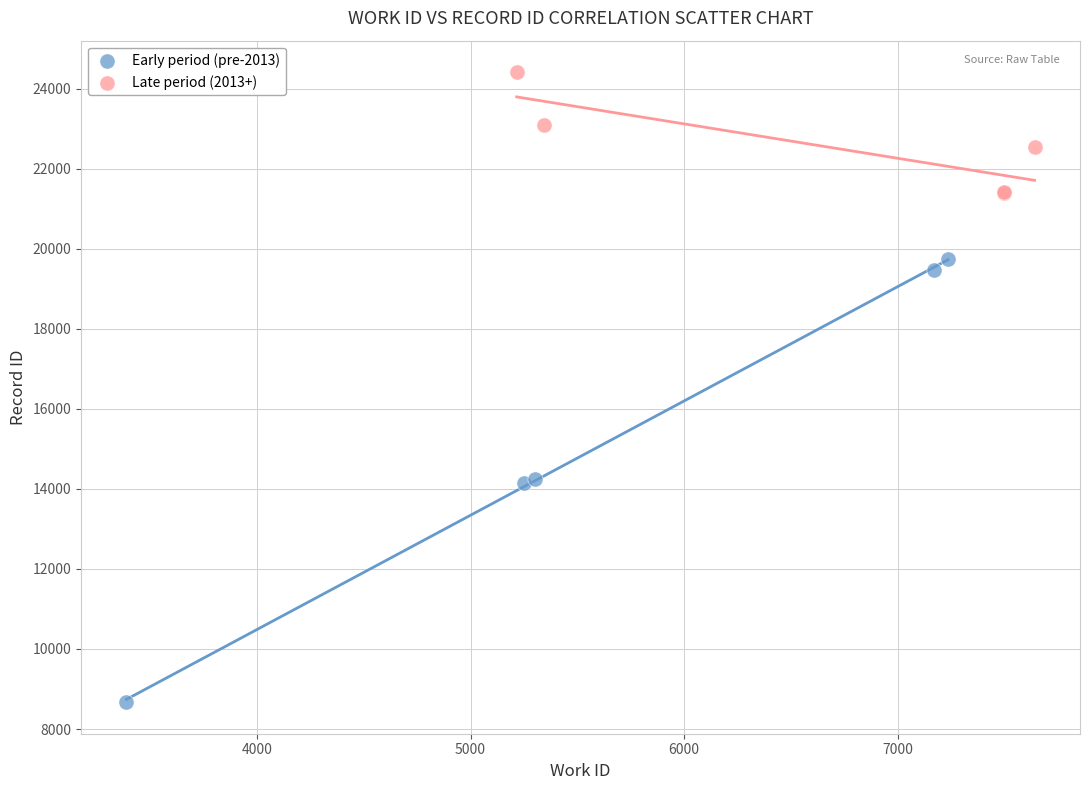

Which series reaches the maximum Y coordinate?

Late period (2013+)